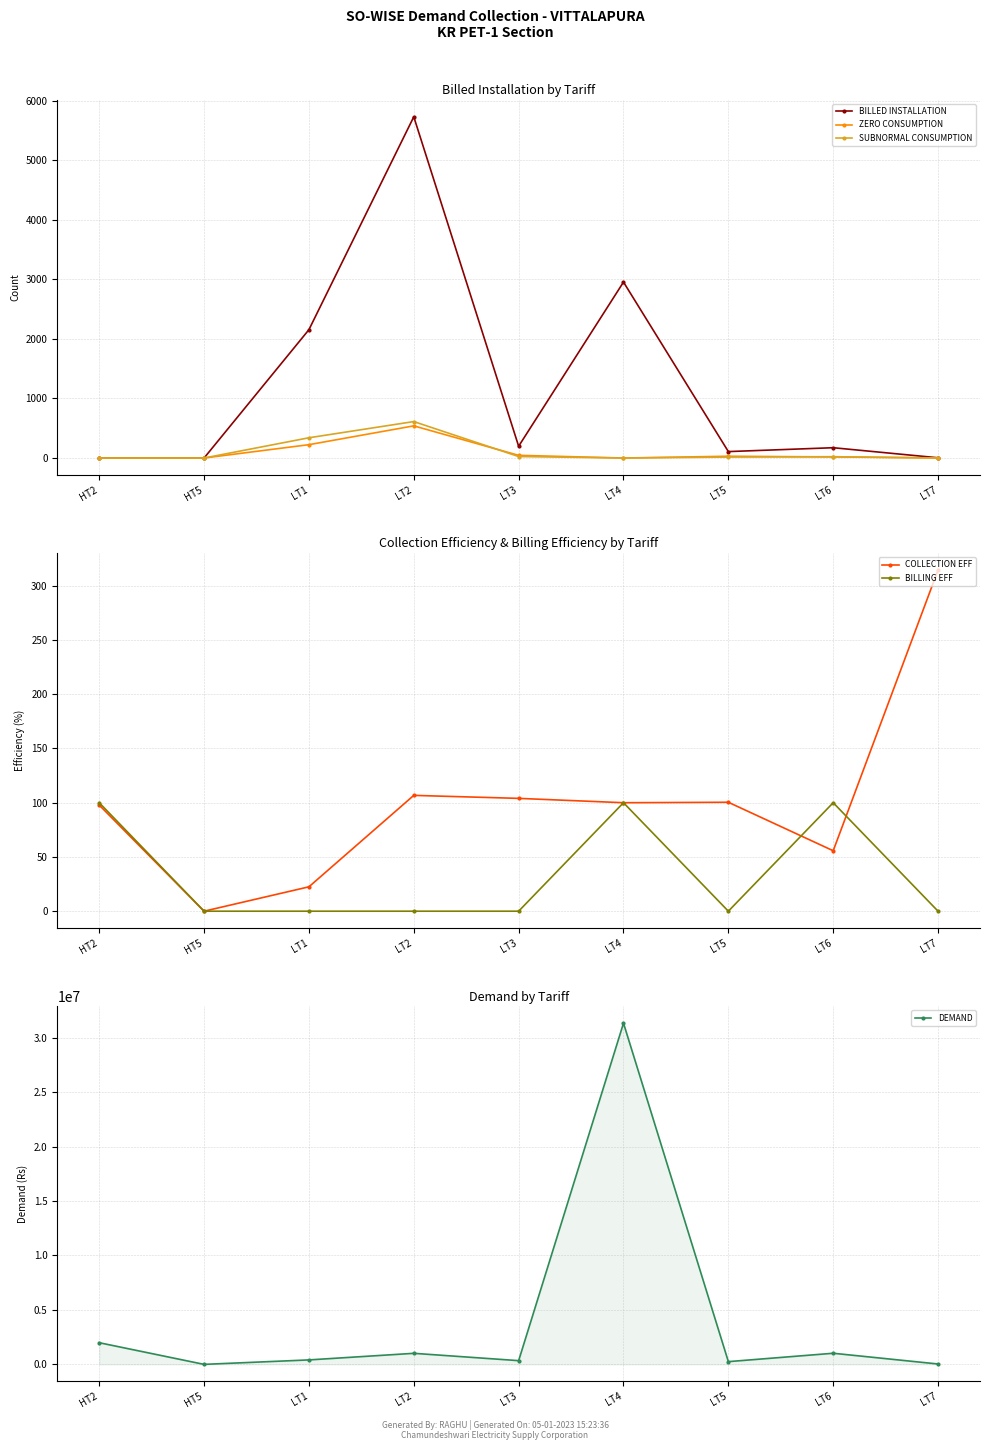

What is the difference between the highest and lowest values at LT7?

35081.0